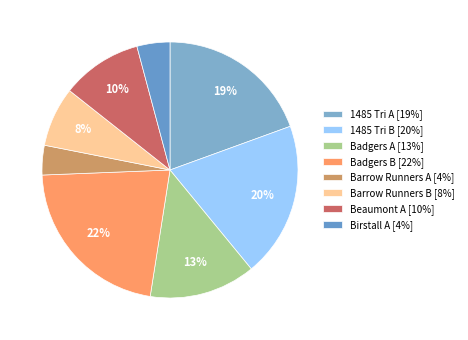

What percentage is the Badgers A slice, to the nearest percent?

13%